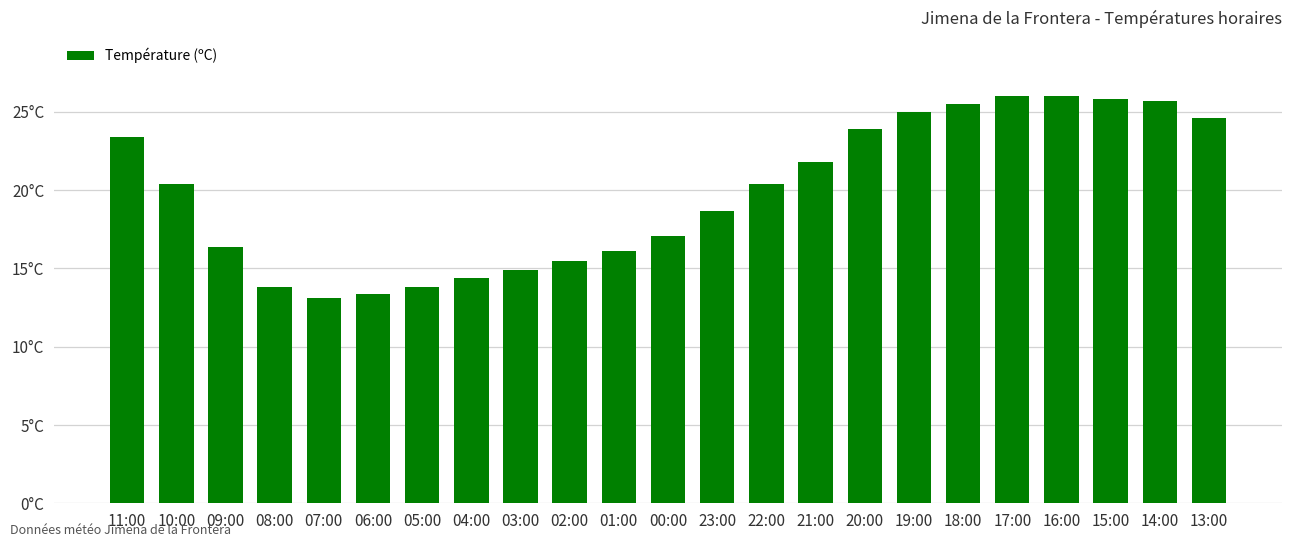

The chart shows a value of 20.4 at 10:00. True or false?

True